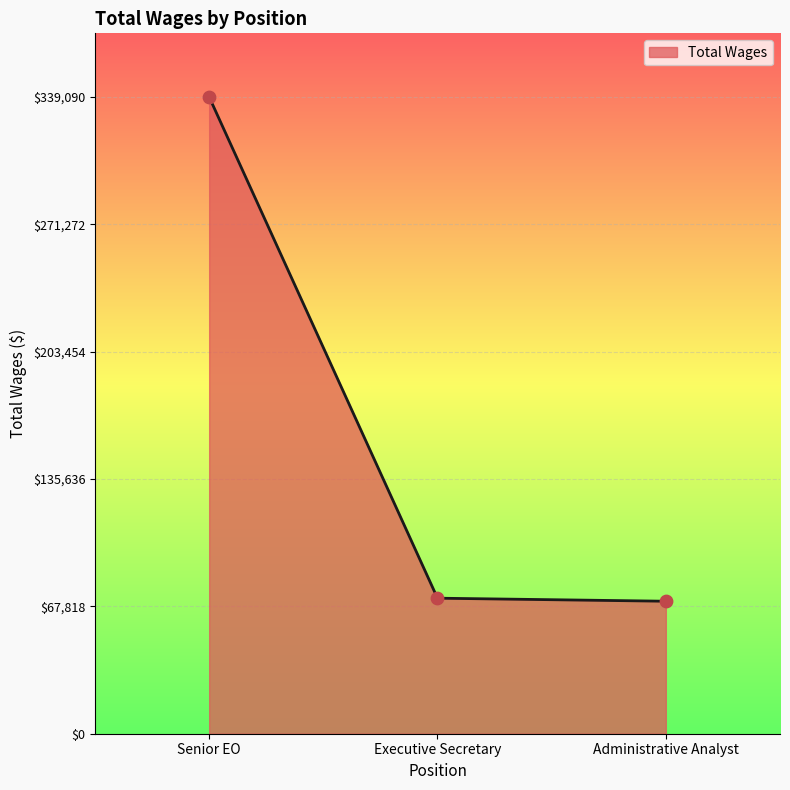

Approximately how many times larger is the value at Senior EO compared to Administrative Analyst?

4.8